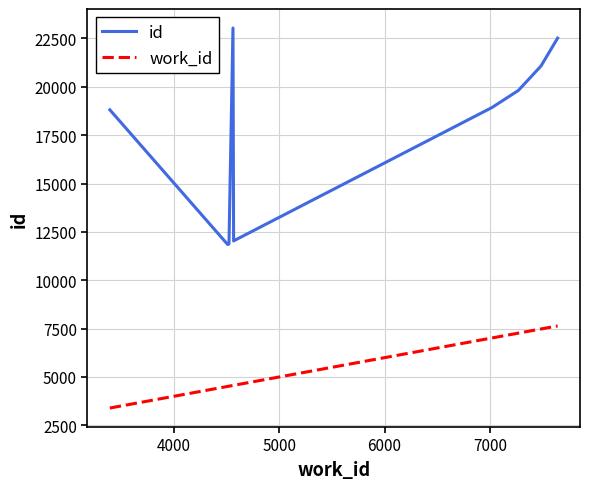

True or false: id and work_id intersect in this chart.

False